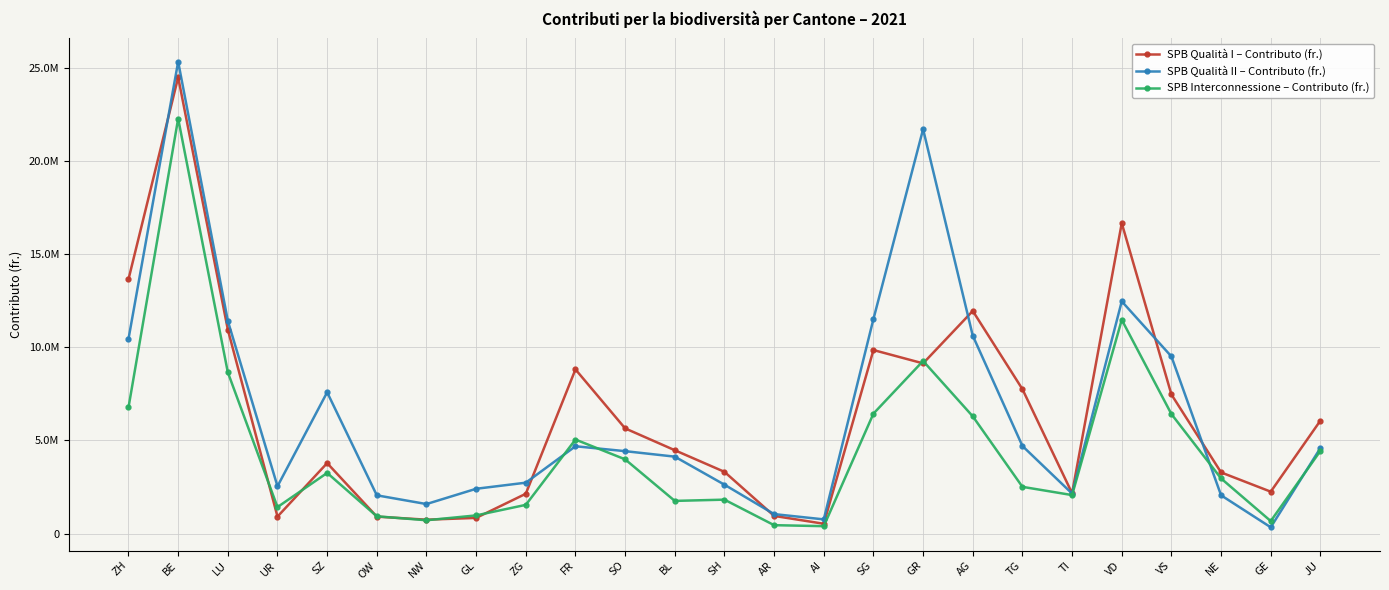

Where do SPB Qualità I – Contributo (fr.) and SPB Interconnessione – Contributo (fr.) first cross each other?

LU and UR